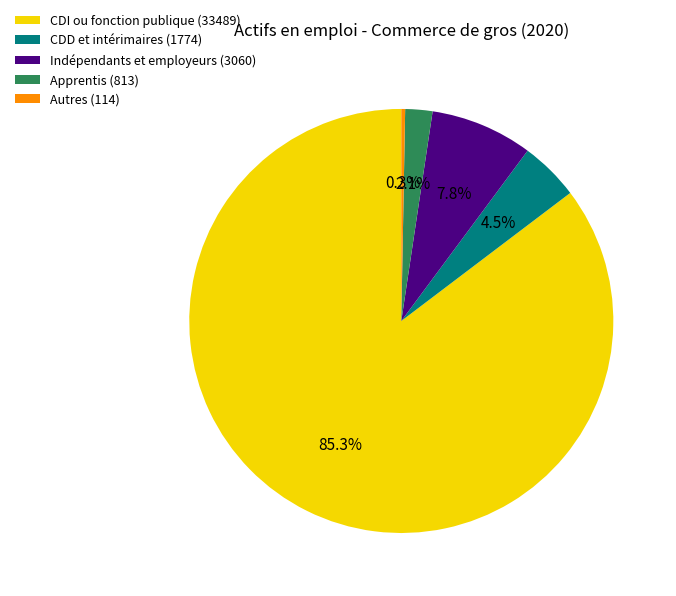

Count the number of slices in the pie.

5